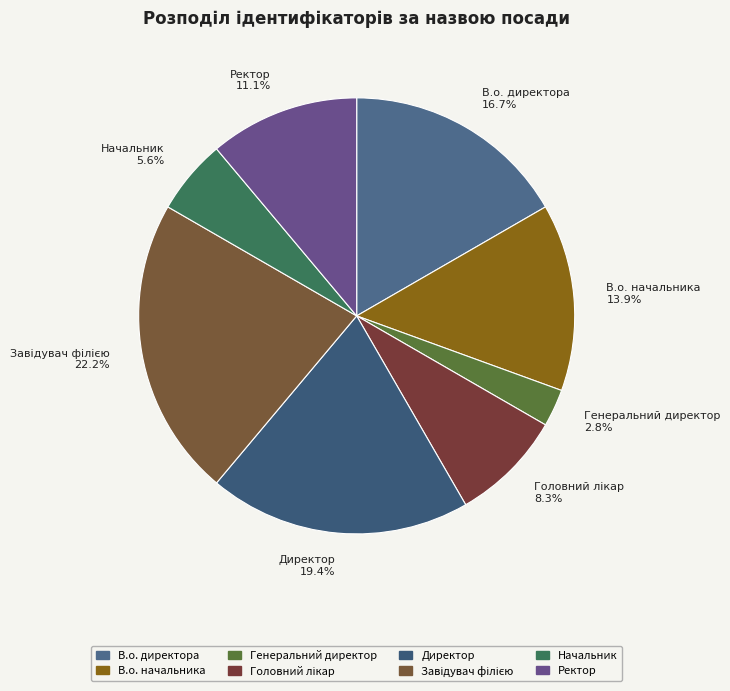

Count the number of slices in the pie.

8